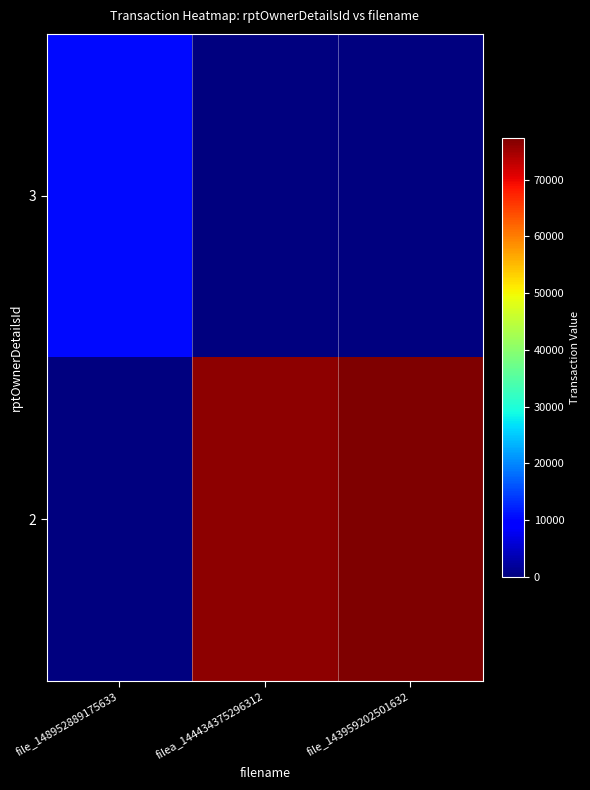

What is the total value across all series at file_143959202501632?

77354